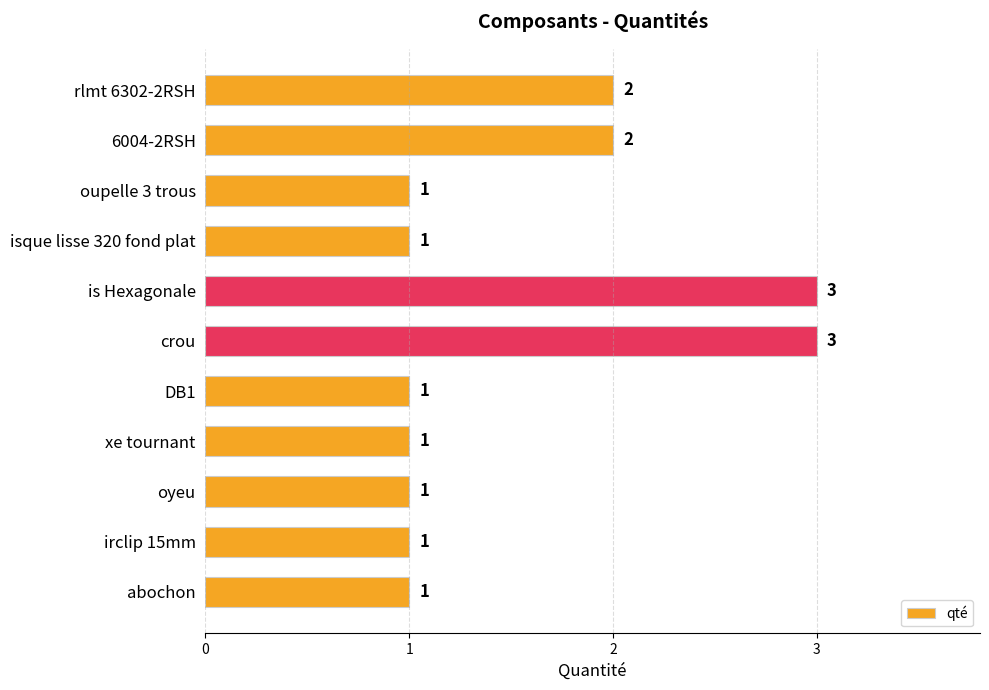

The value at abochon is 1. True or false?

True